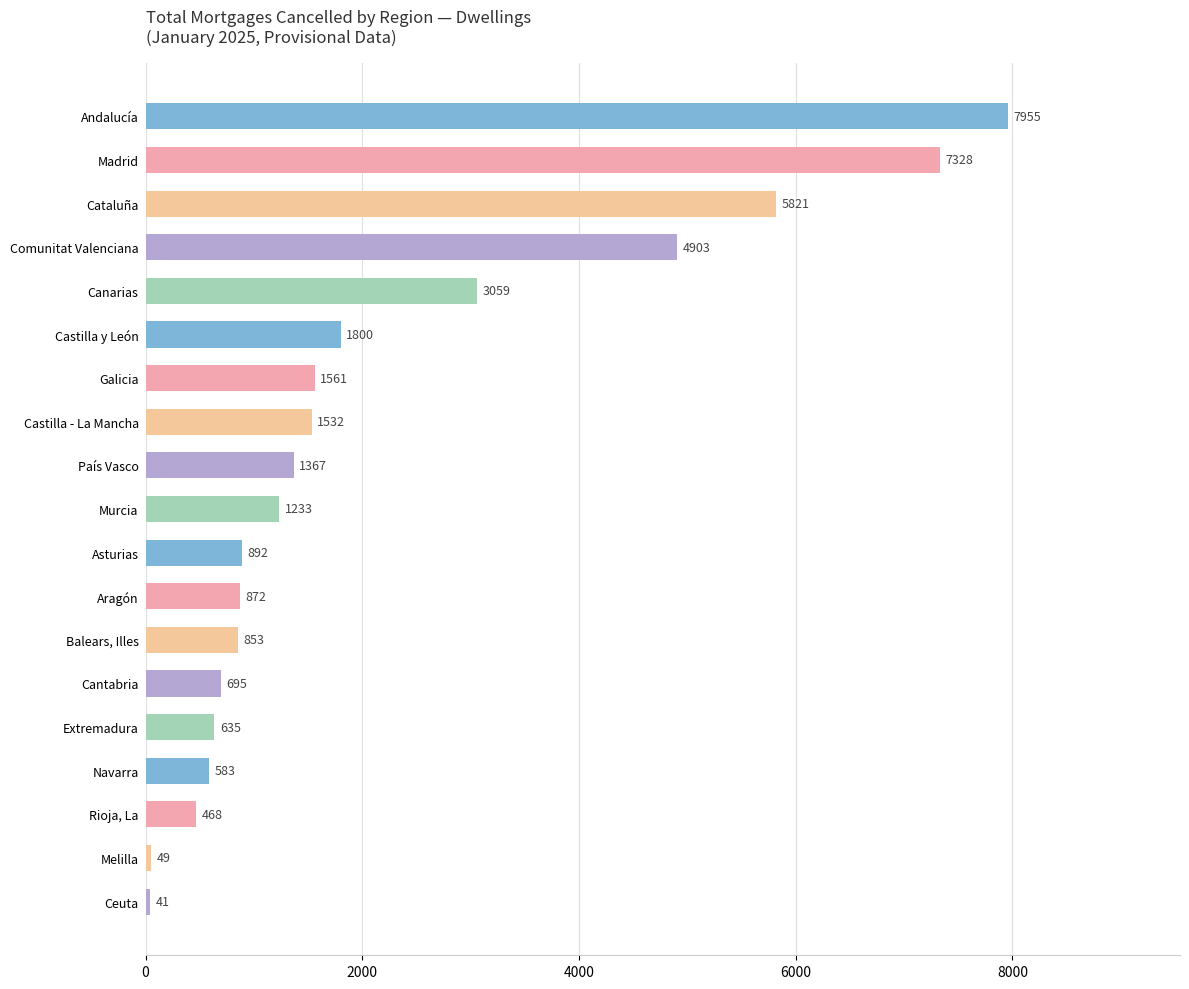

Approximately how many times larger is the value at Extremadura compared to Ceuta?

15.5